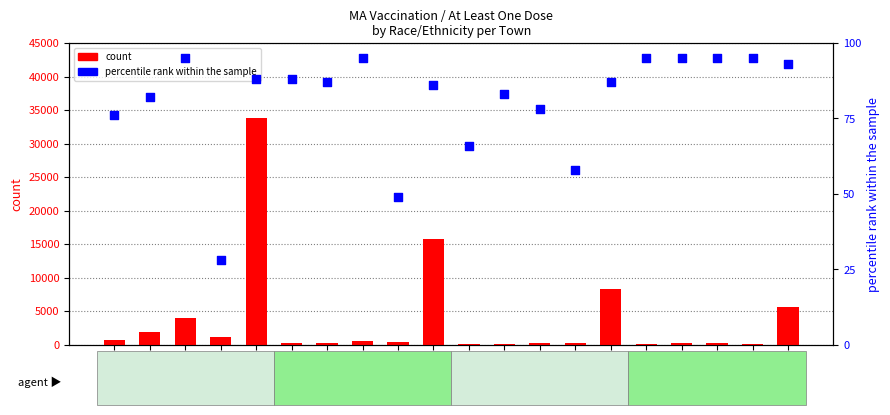

Which series has the largest total across all categories?

count